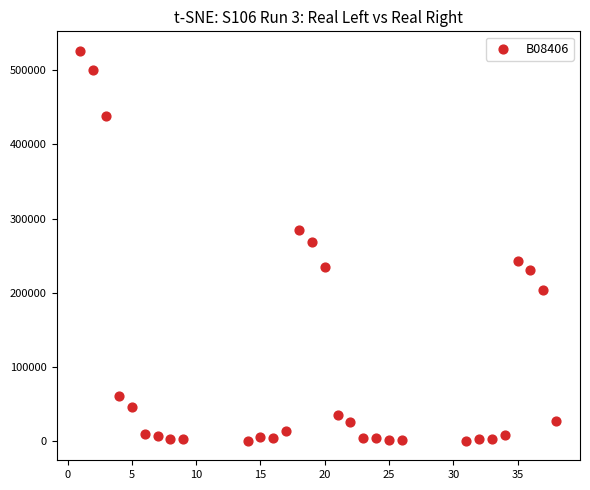

What is the range of X values (max minus min)?

37